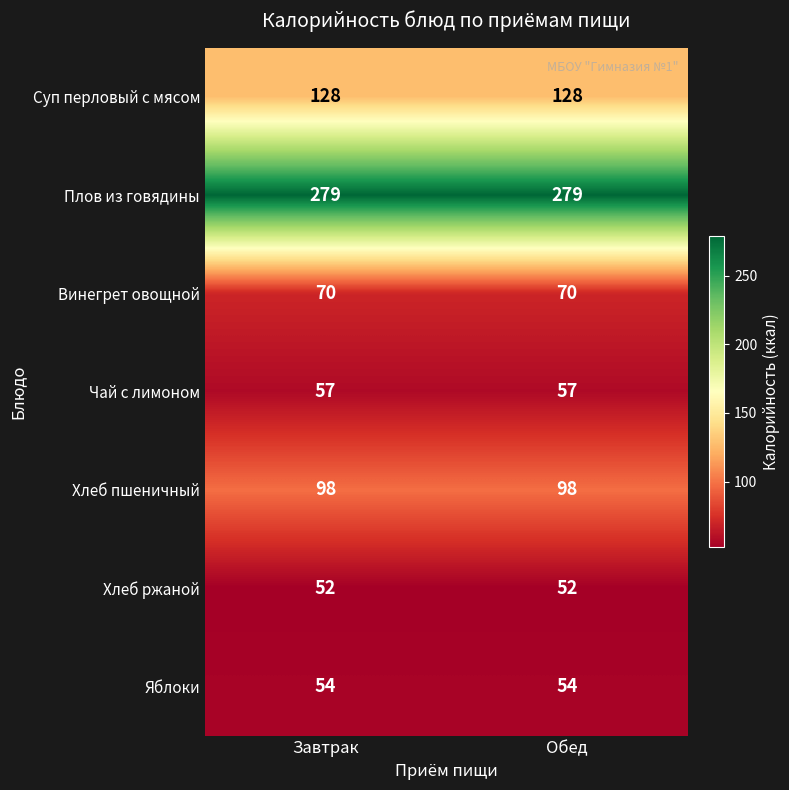

Reading right to left, what are all the values shown in this chart?

Суп перловый с мясом: Обед=128	Завтрак=128
Плов из говядины: Обед=279	Завтрак=279
Винегрет овощной: Обед=70	Завтрак=70
Чай с лимоном: Обед=57	Завтрак=57
Хлеб пшеничный: Обед=98	Завтрак=98
Хлеб ржаной: Обед=52	Завтрак=52
Яблоки: Обед=54	Завтрак=54